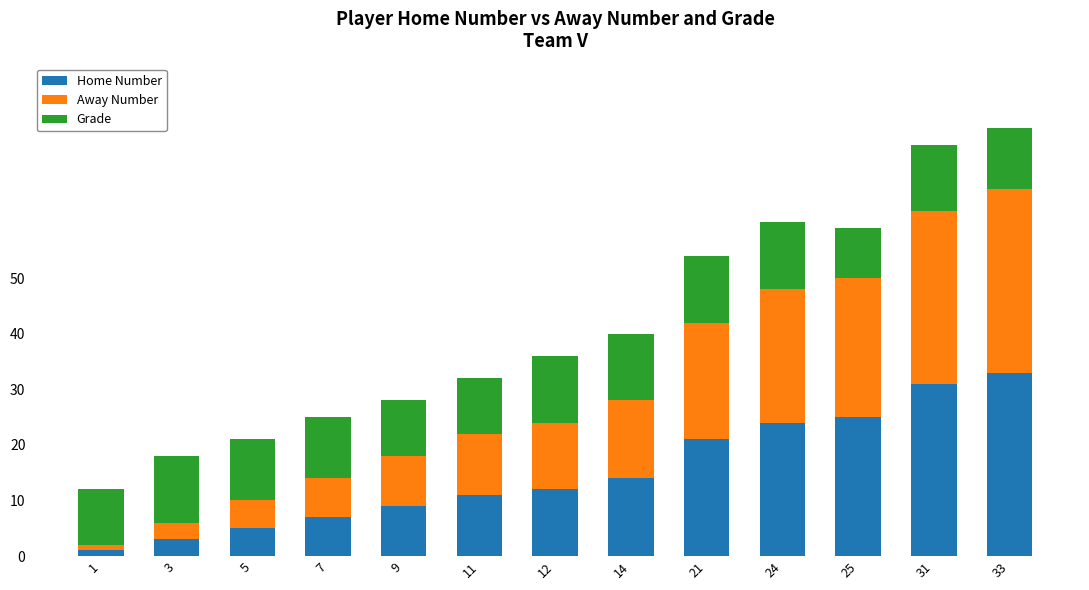

Is it true that Home Number equals 8 at 12?

False